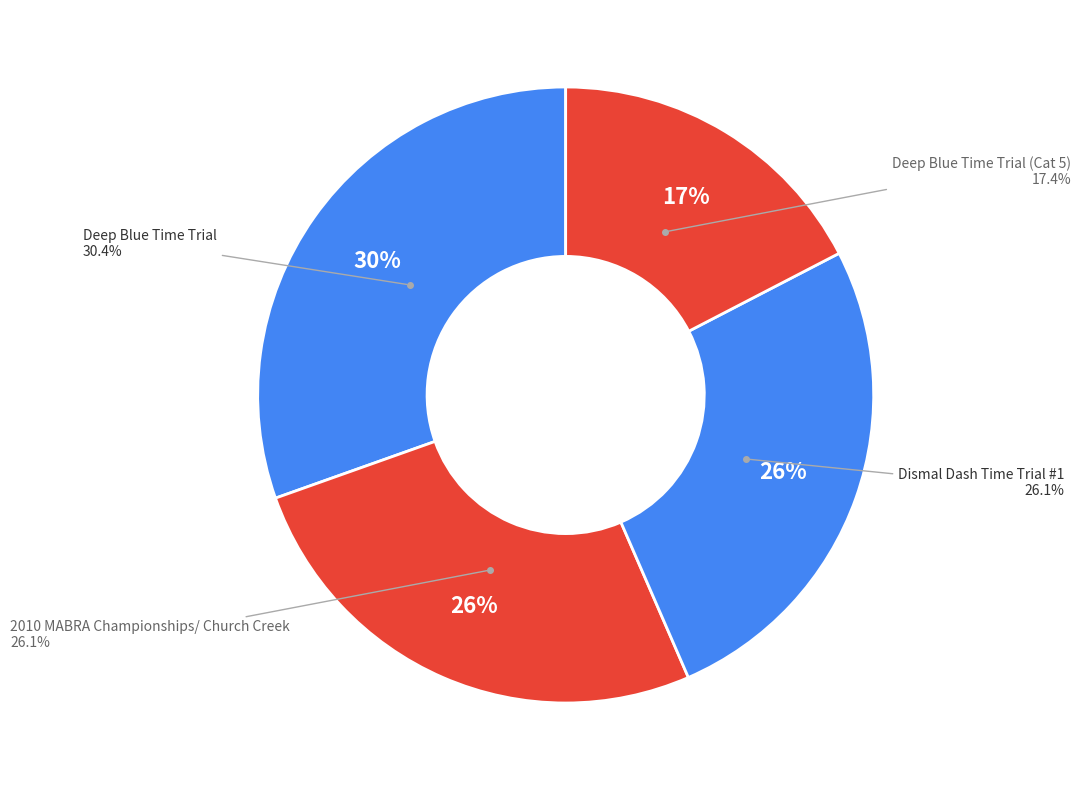

Which category has the smallest portion of the pie?

Deep Blue Time Trial (Cat 5)